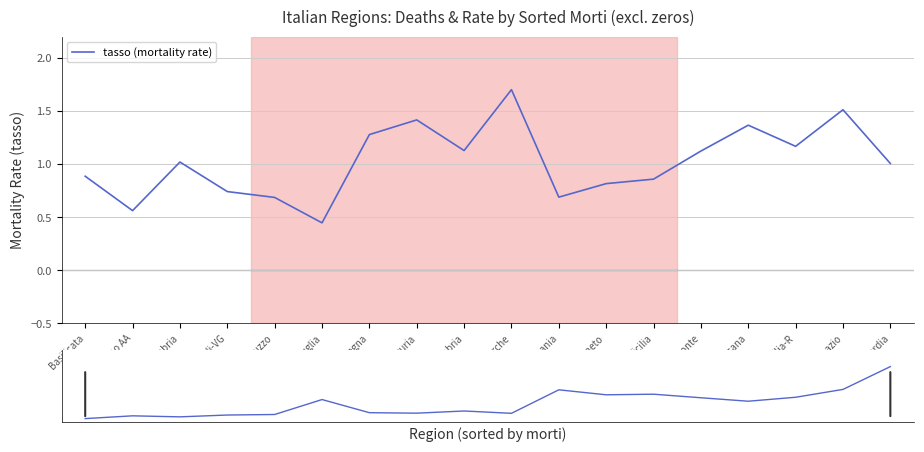

How many data points in tasso (mortality rate) are less than 1?

8